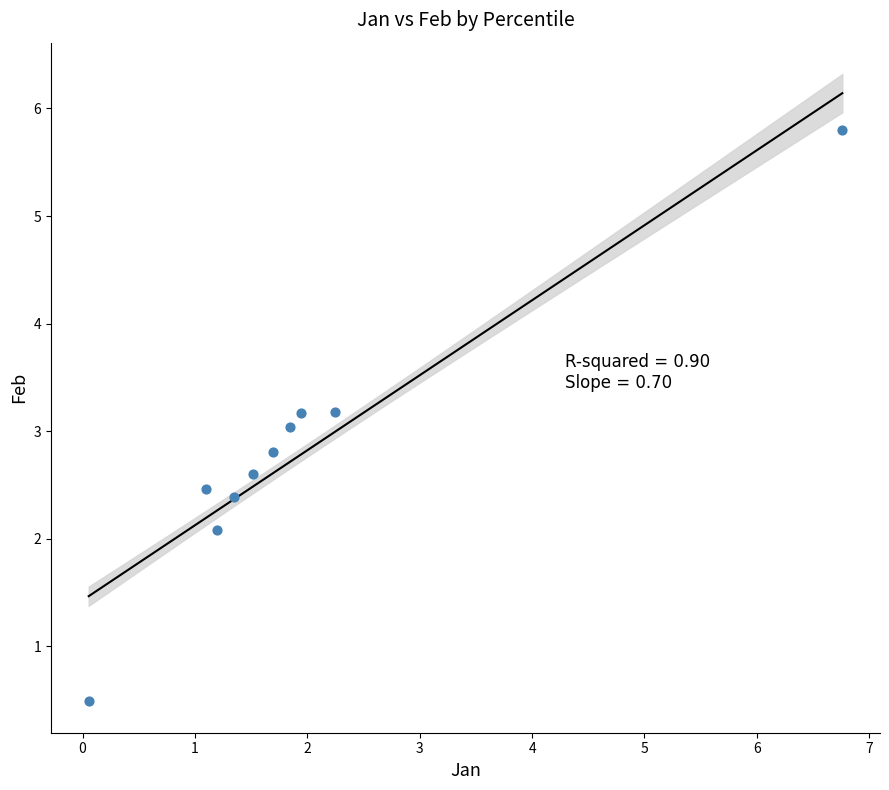

What is the range of Y values (max minus min)?

5.3